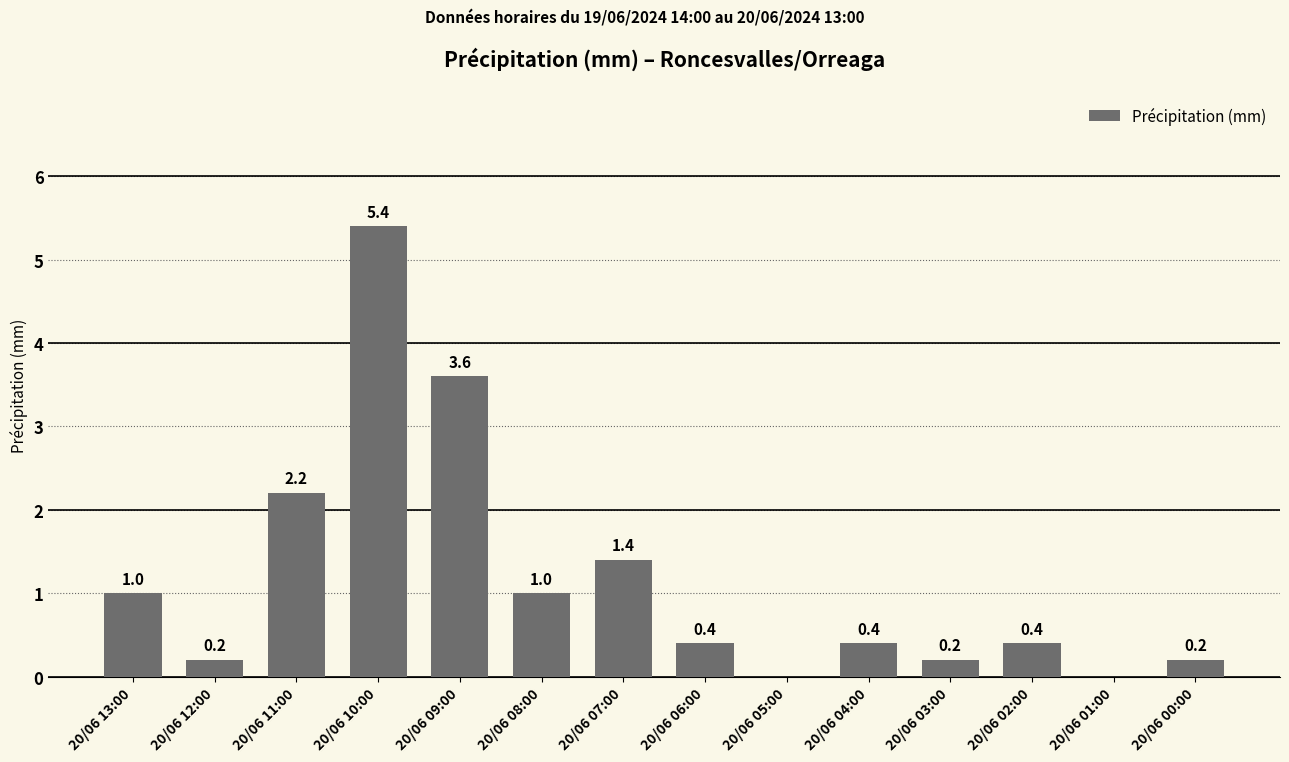

What is the ratio of the value at 20/06 12:00 to the value at 20/06 09:00?

0.1